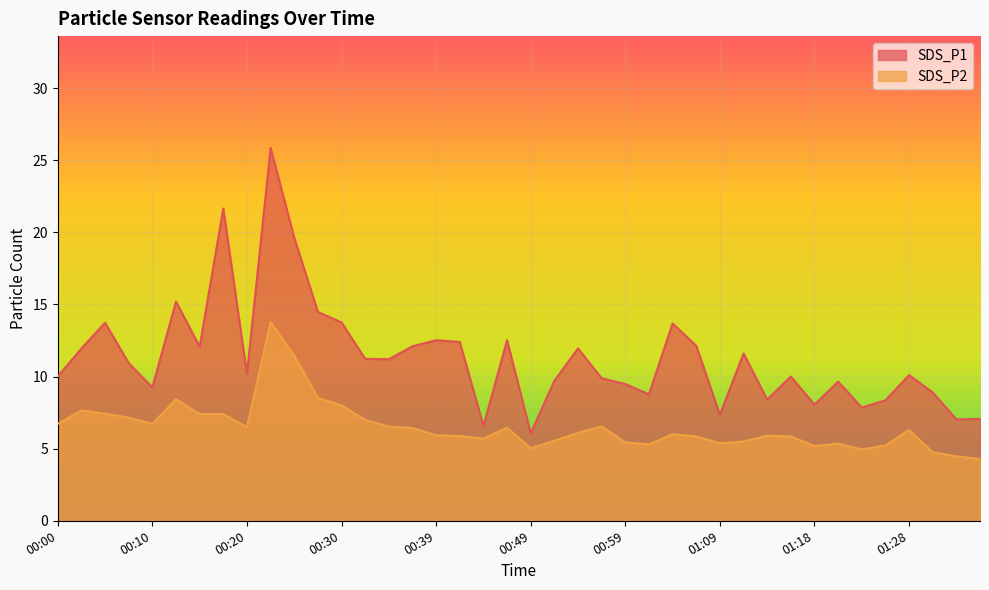

What is the value of the SDS_P1 point at the 40th from the left?

7.1